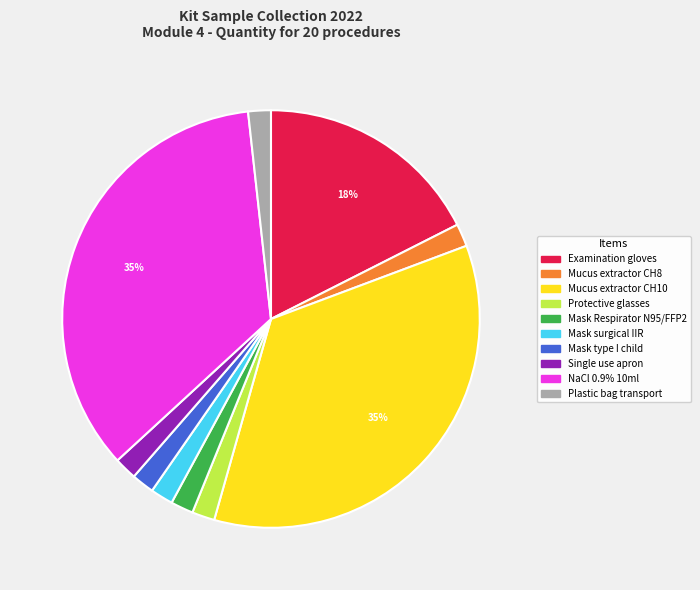

To the nearest percent, what portion does Mucus extractor CH8 represent?

2%